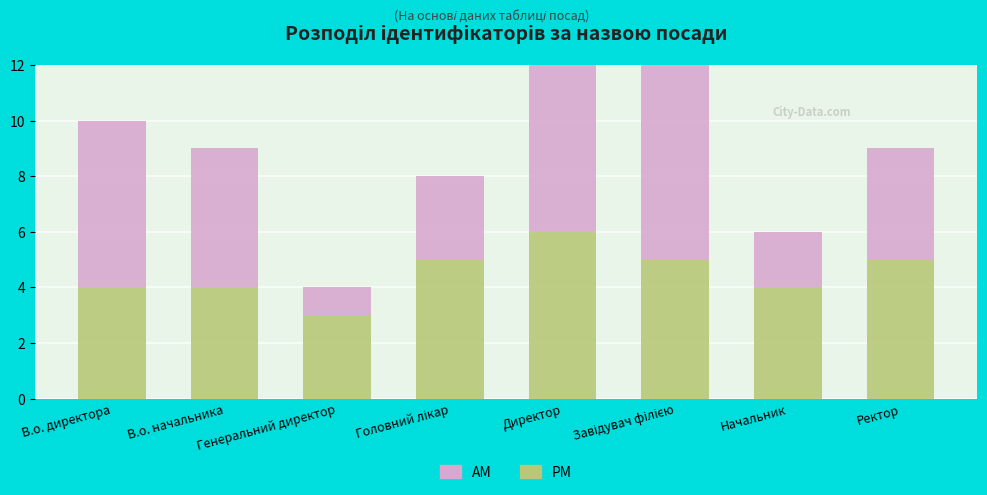

What are all the series names shown in the legend?

PM, AM